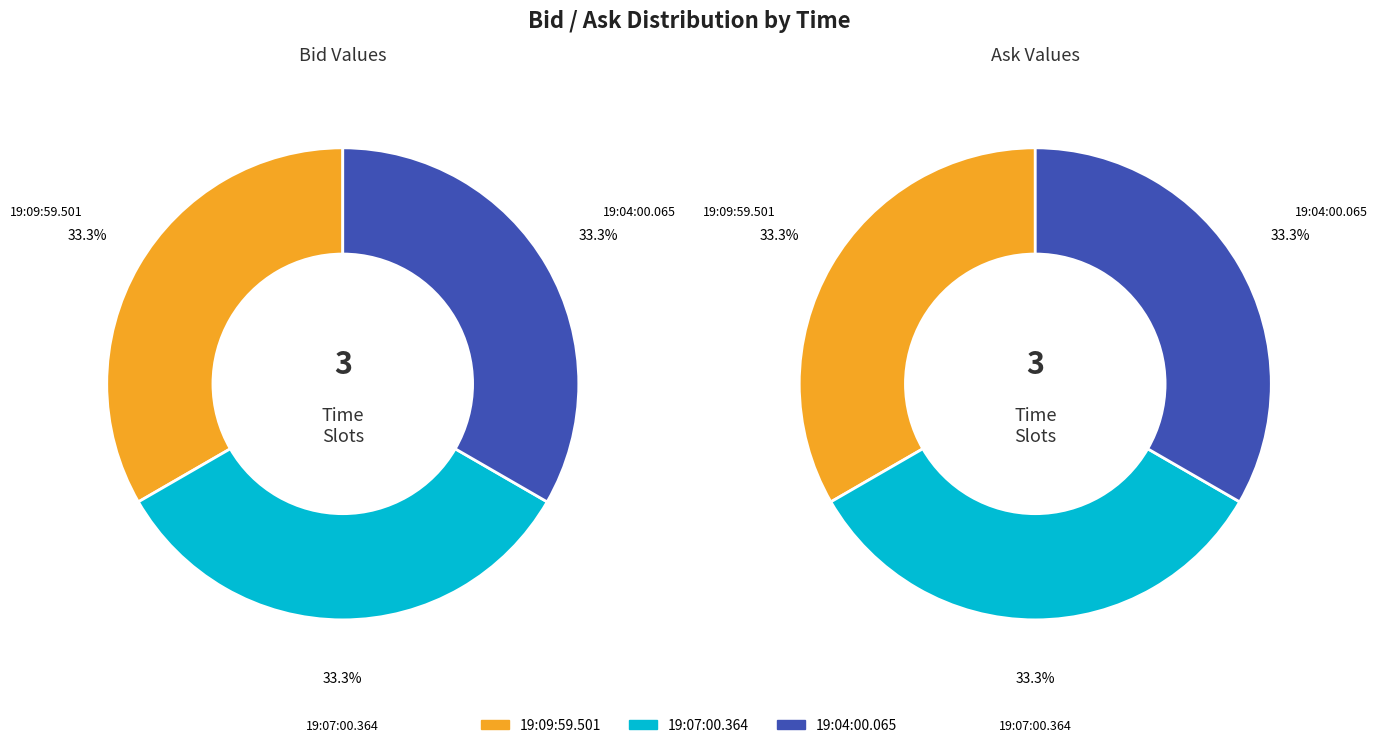

To the nearest percent, what is the average slice percentage?

33%